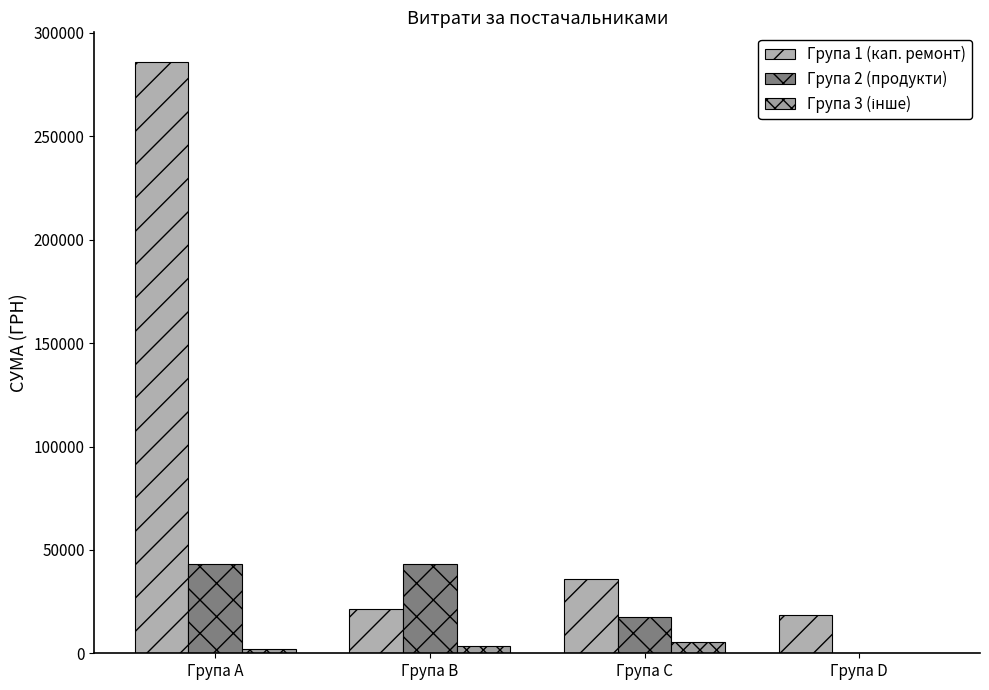

What is the sum of the Група 2 (продукти) values at Група C and Група D?

17307.0